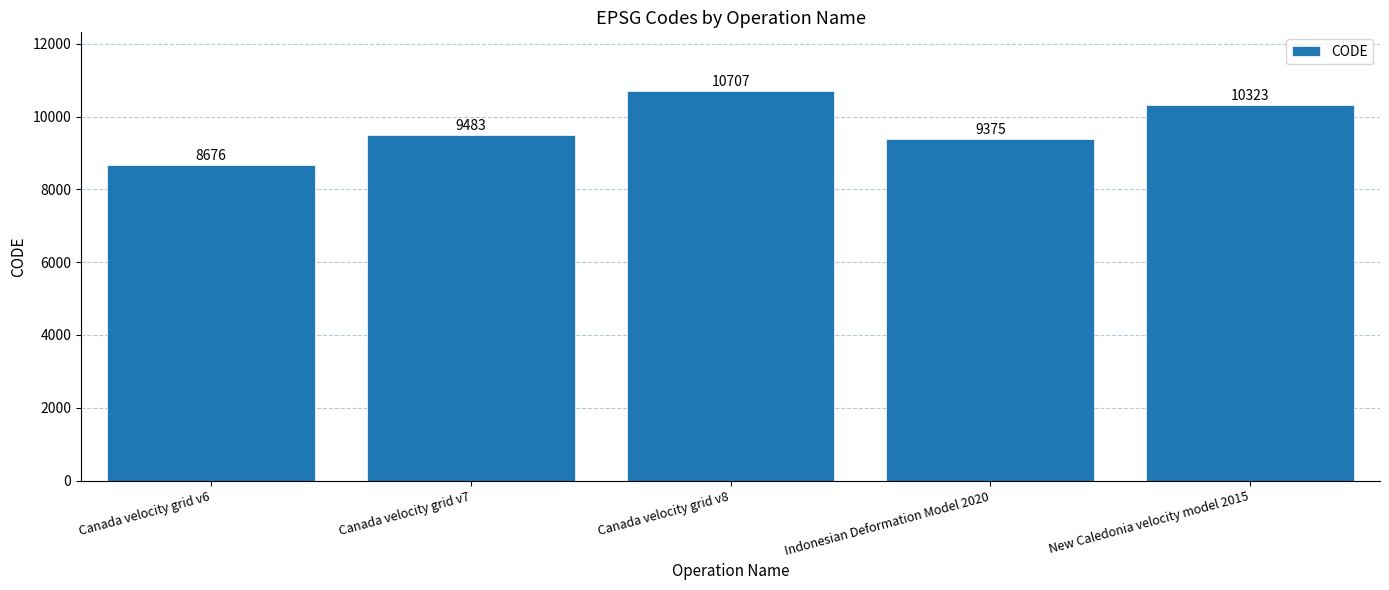

What is the label of the 4th bar from the left?

Indonesian Deformation Model 2020